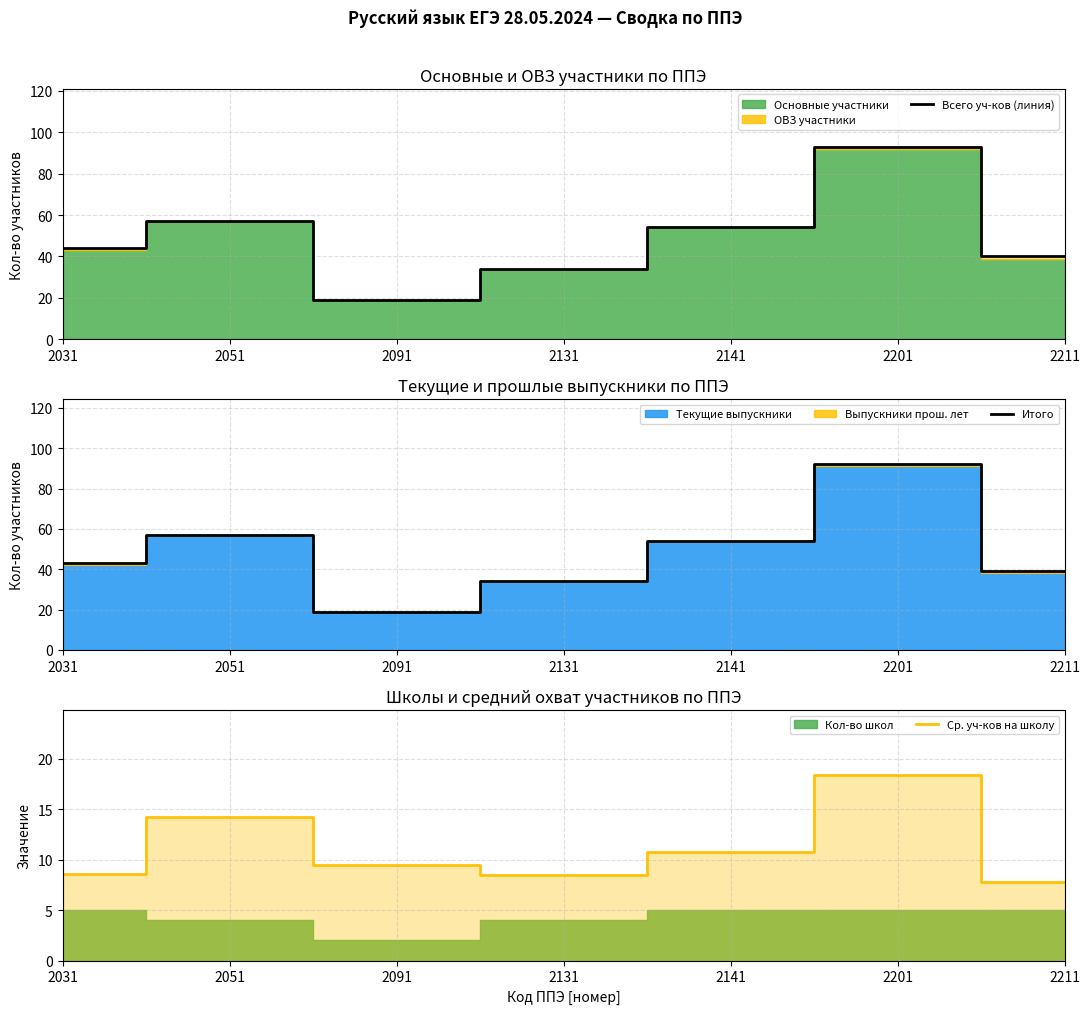

Rank the categories by Итого value from highest to lowest.

2201, 2051, 2141, 2031, 2211, 2131, 2091